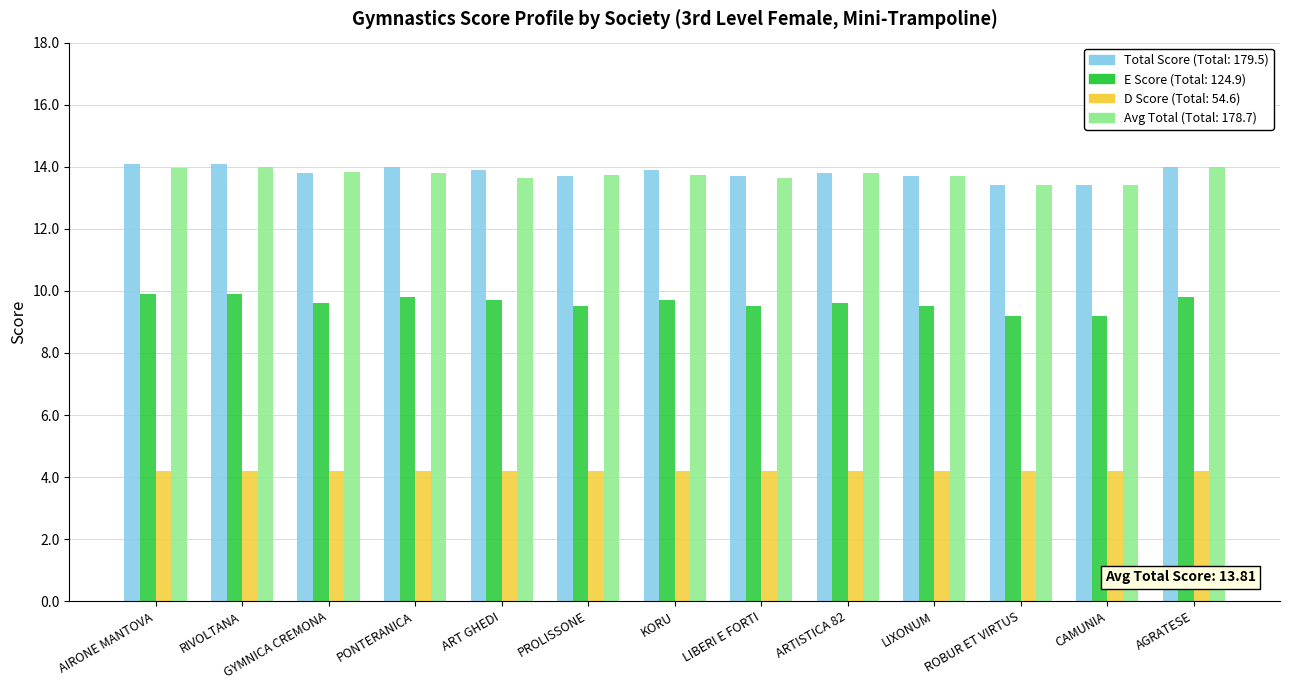

What is the total value across all series at GYMNICA CREMONA?

41.4